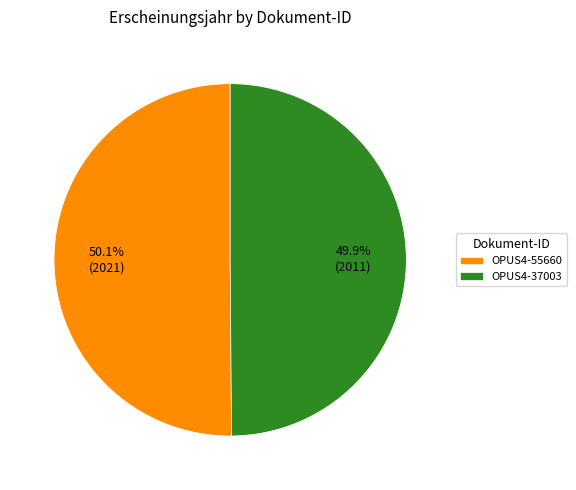

Count the number of slices in the pie.

2